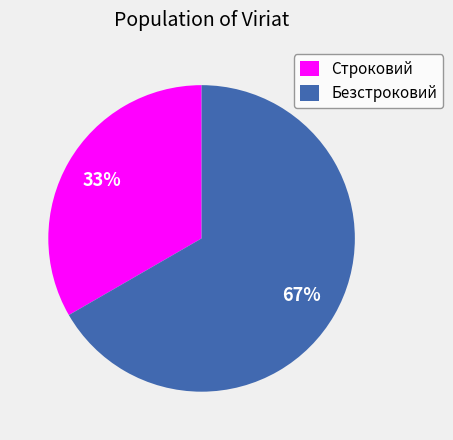

Rank the categories by value from lowest to highest.

Строковий, Безстроковий